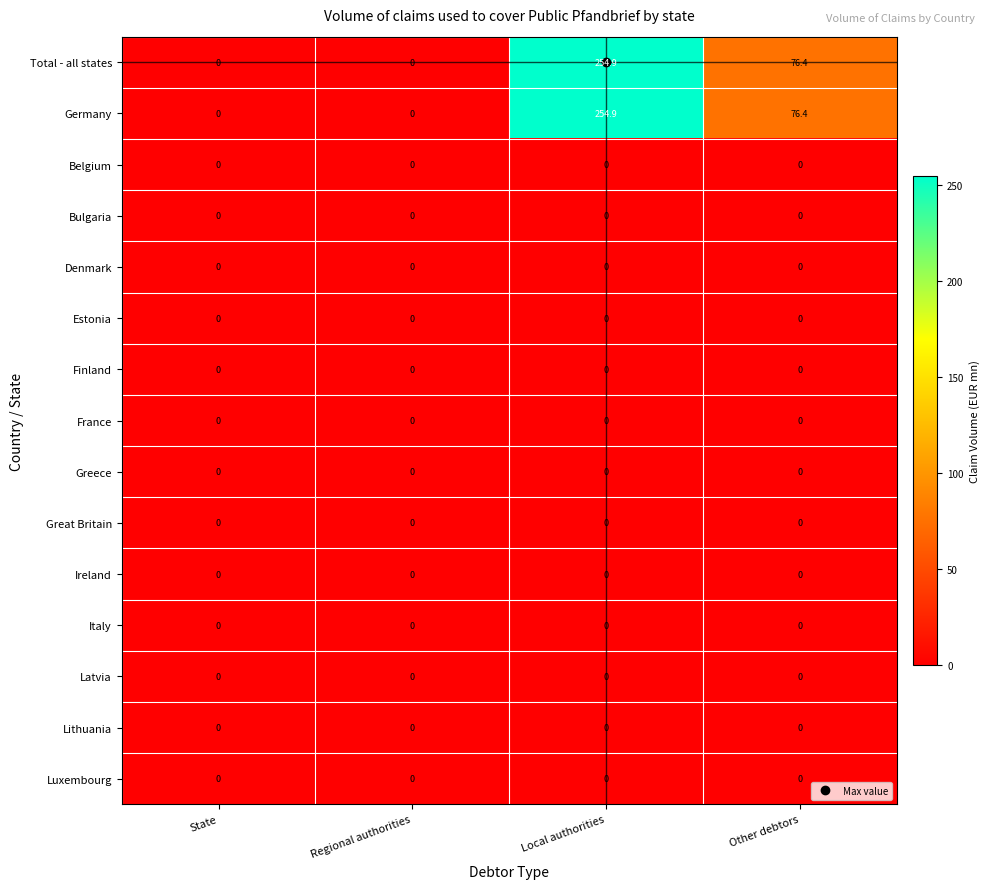

True or false: Denmark has a value of 0.0 at Local authorities.

True